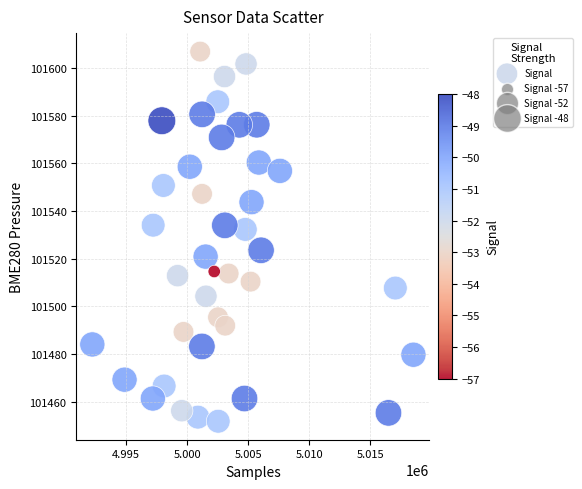

What Y value in the scatter plot is closest to 101529?

101532.3